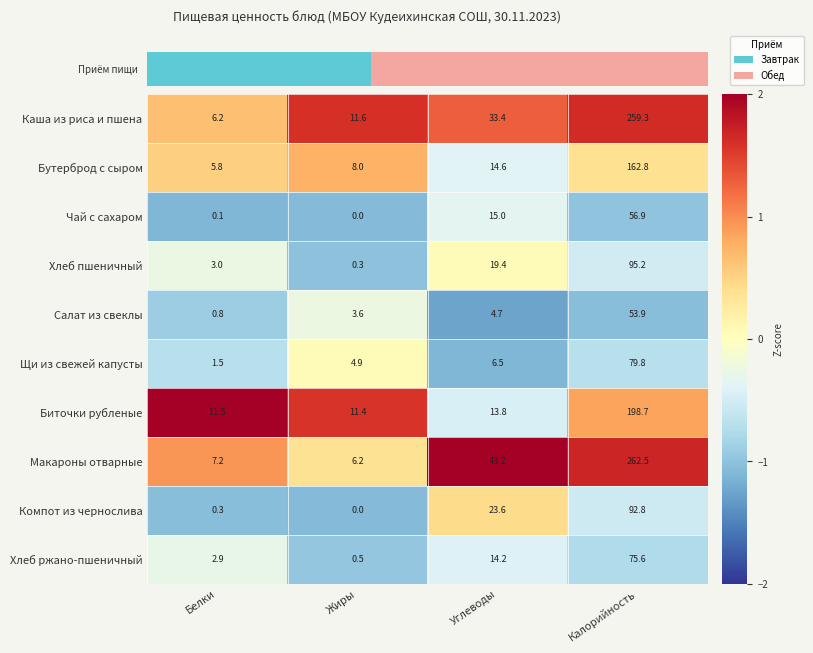

Where does the Макароны отварные series first go above 43?

Углеводы